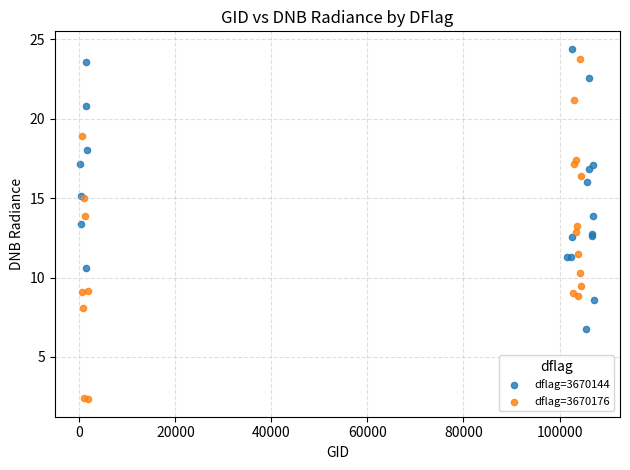

Which series has the largest Y range (max minus min)?

dflag=3670176